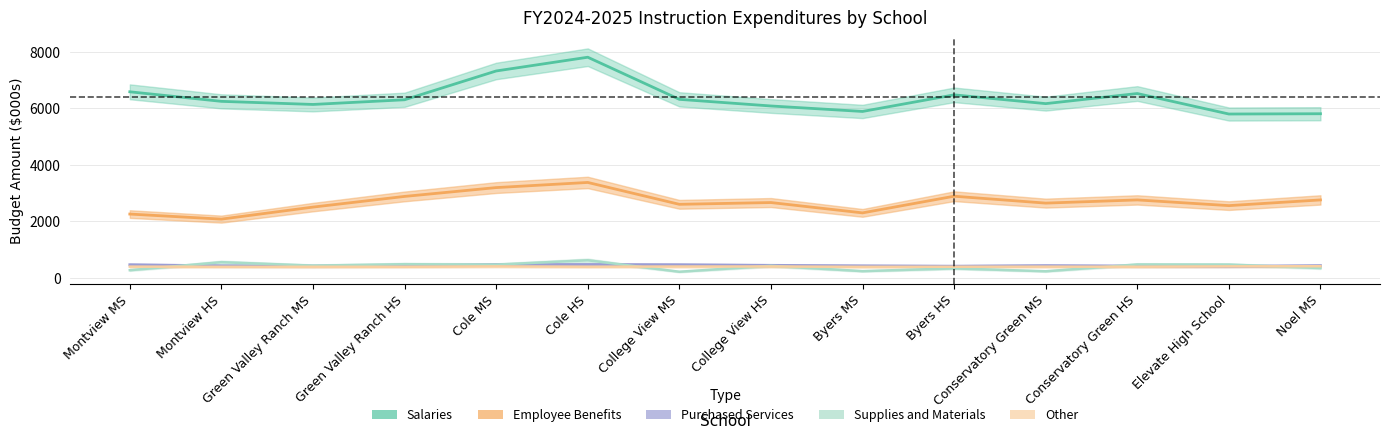

What is the difference between the Salaries values at Montview MS and Byers HS?

108